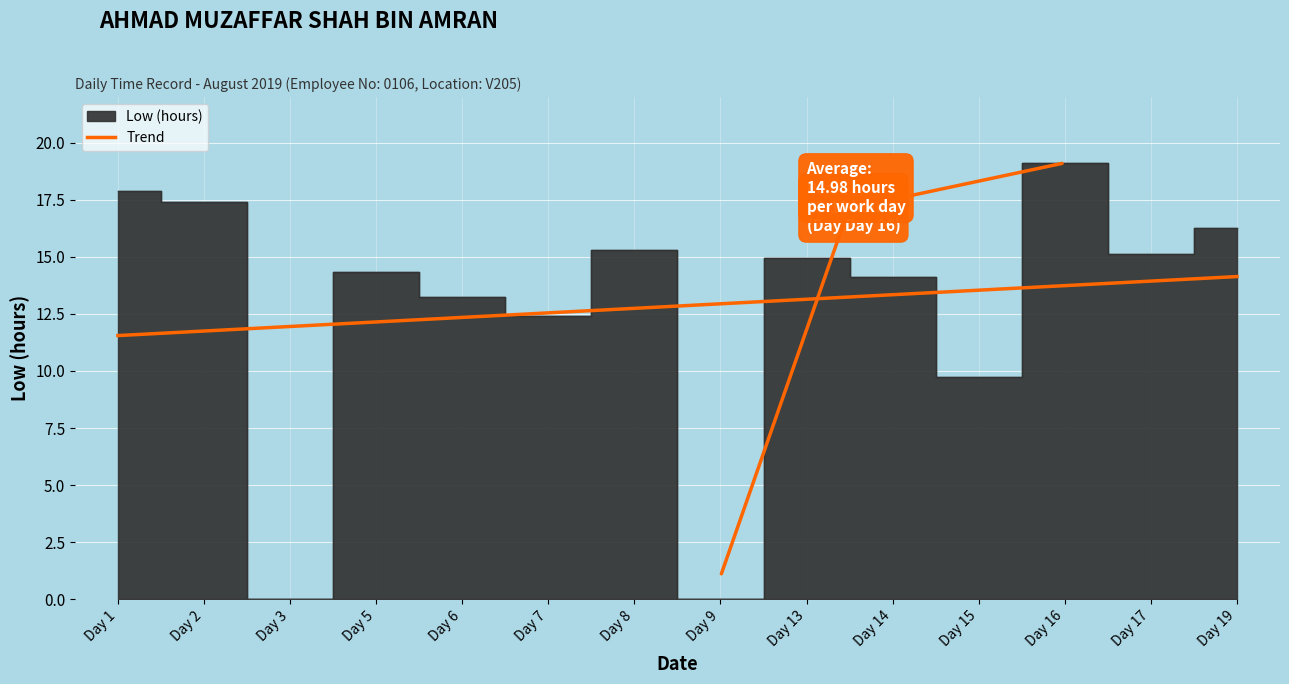

How many values are below 12?

3